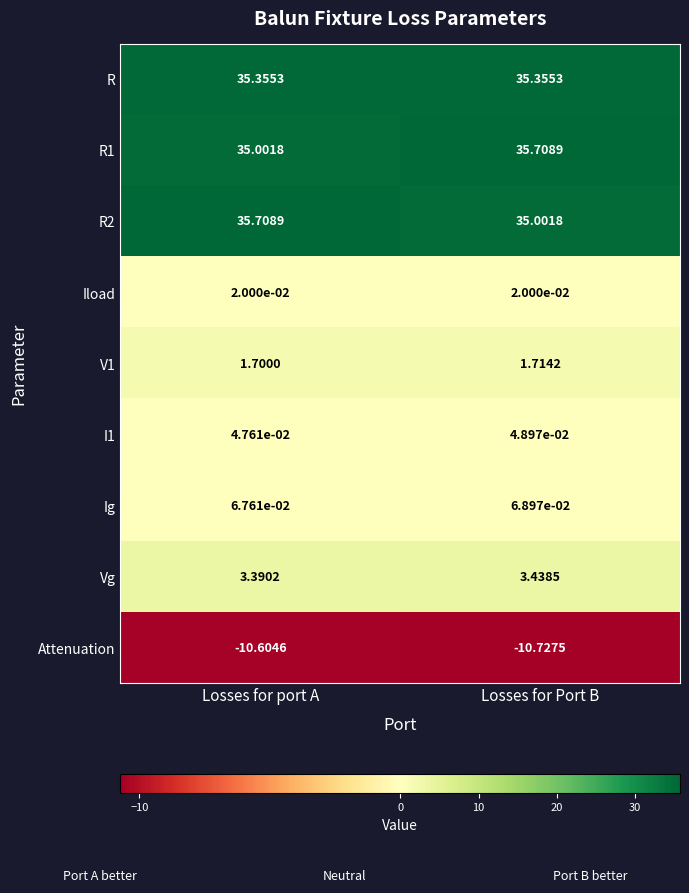

At which label does R2 reach its minimum?

Losses for Port B